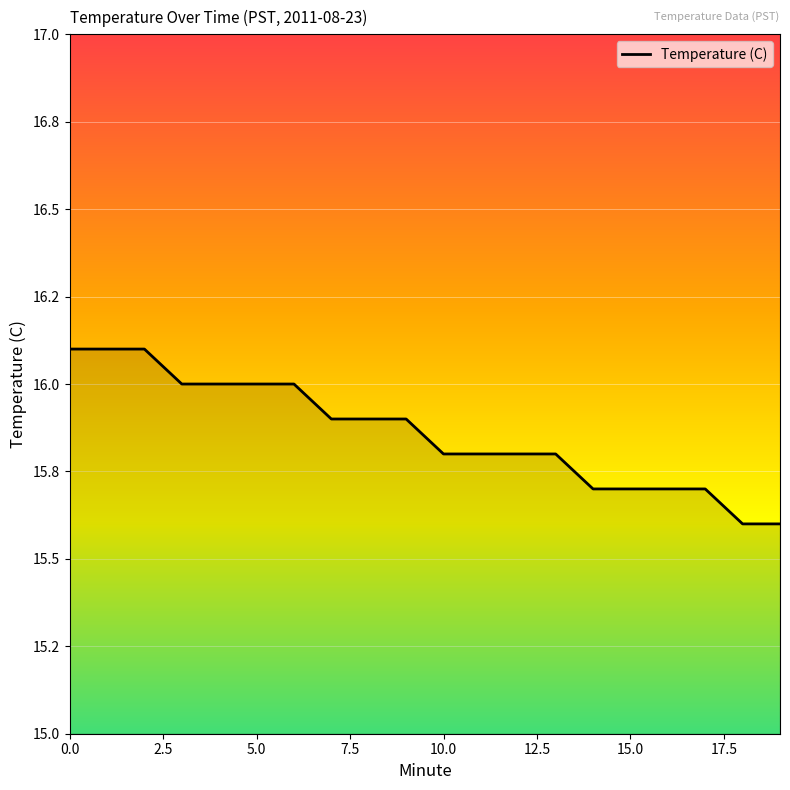

Does the chart have visible grid lines?

Yes